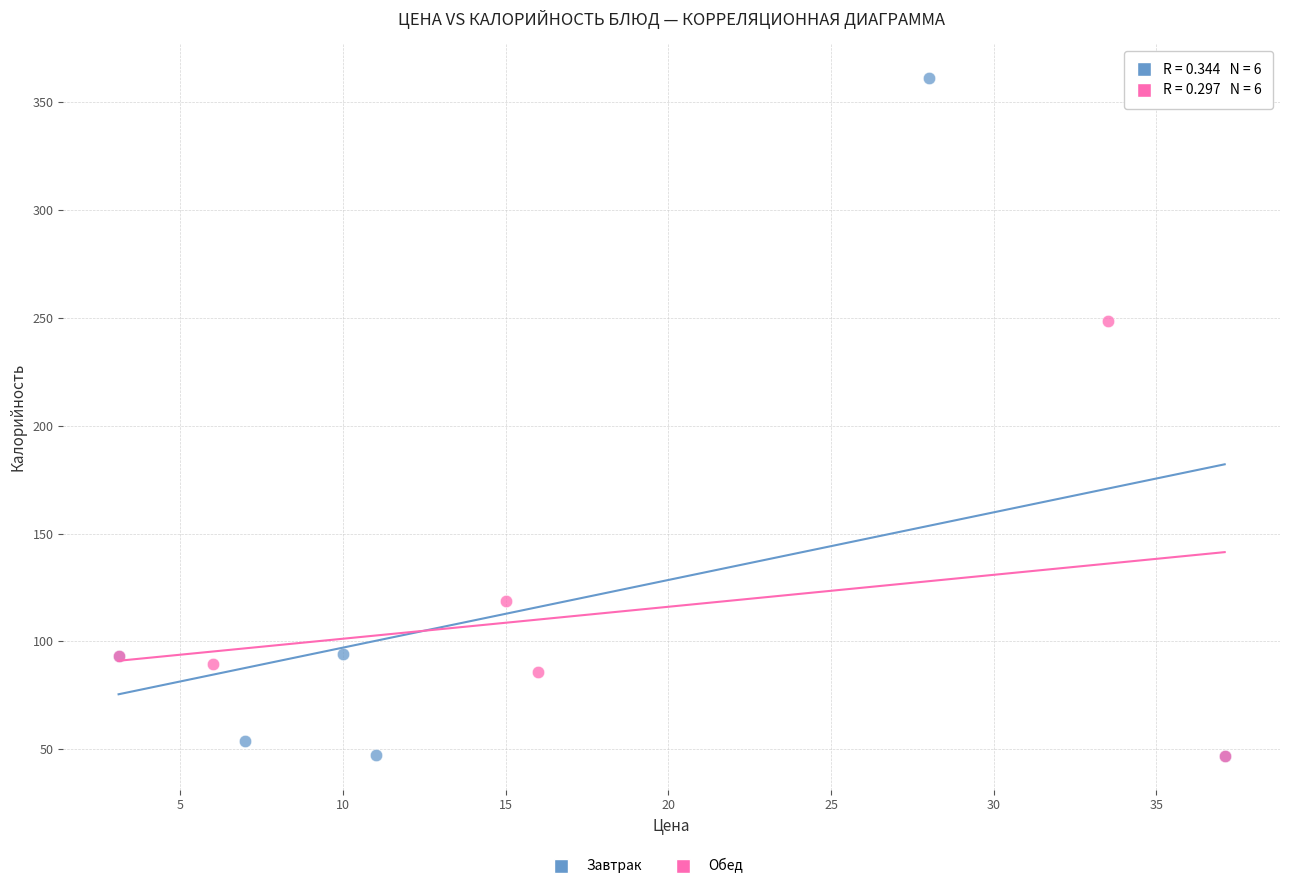

Which series contains the highest Y value?

Завтрак